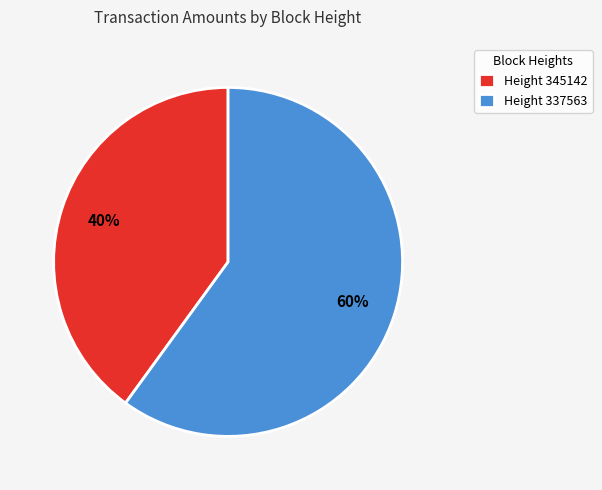

What is the largest slice in the pie chart?

Height 337563